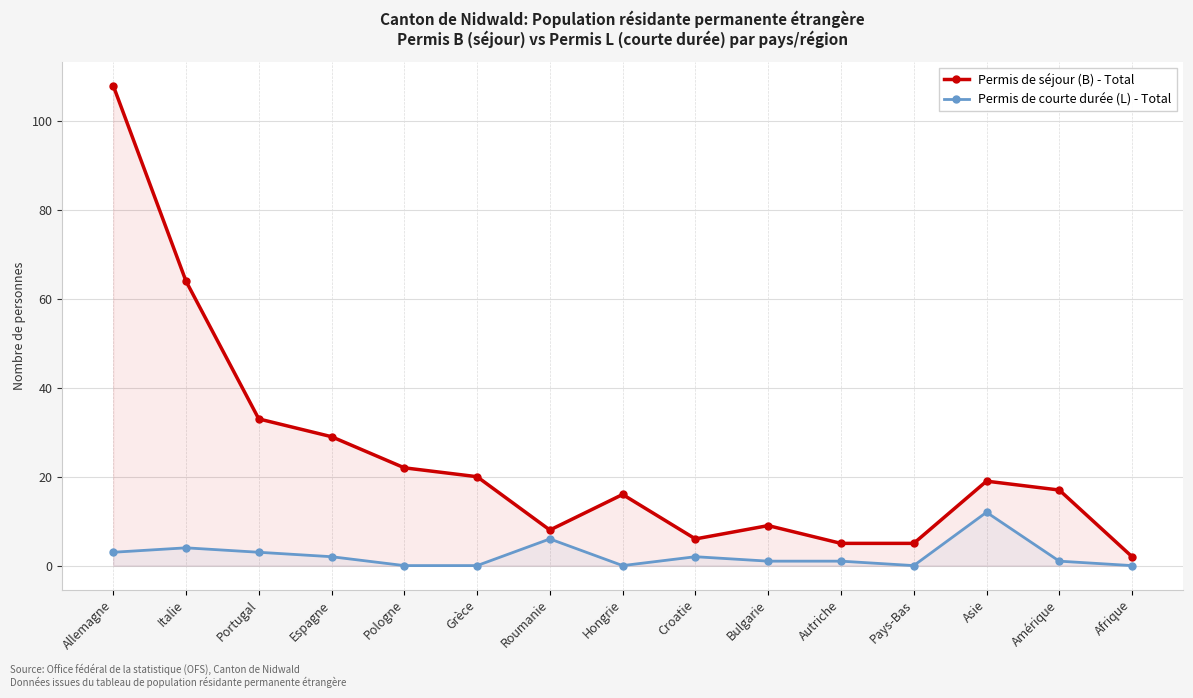

What is the label of the 14th point from the right?

Italie